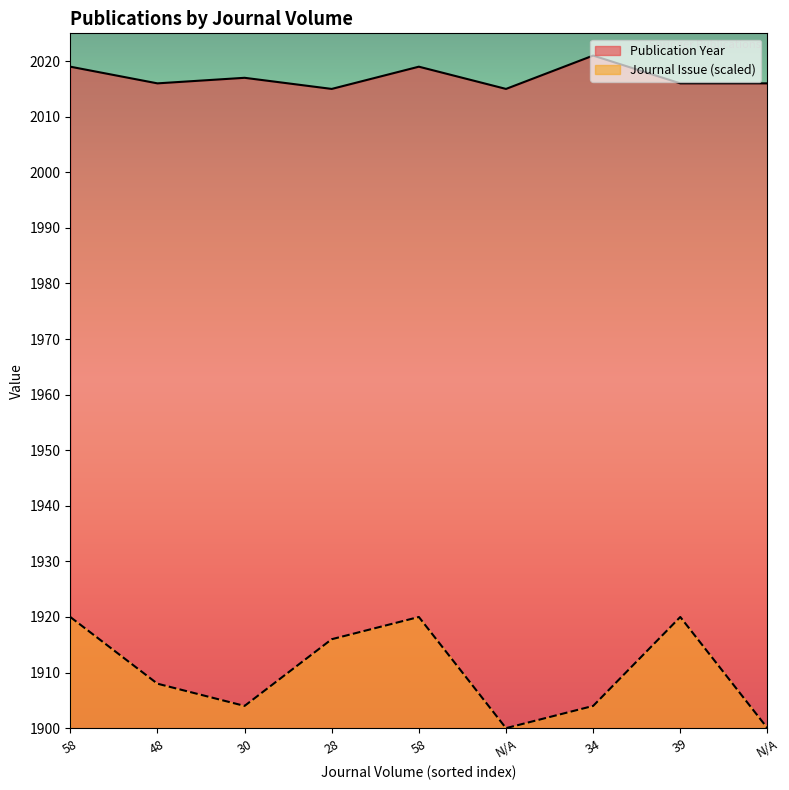

What are all the series names shown in the legend?

Publication Year, Journal Issue (scaled)